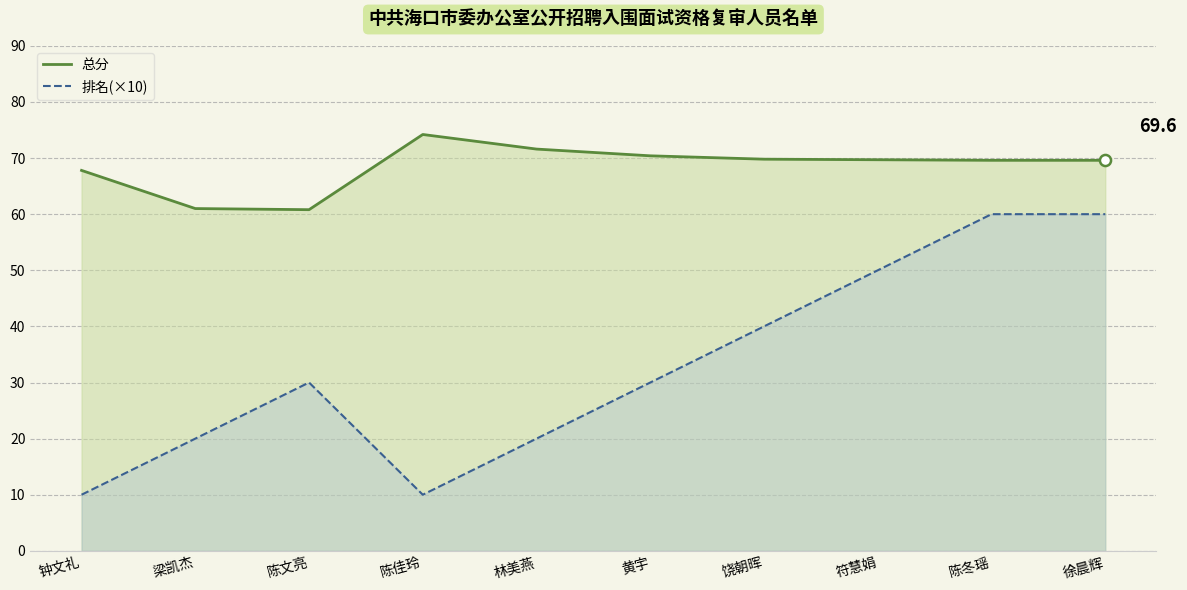

List the series in order of their peak value, lowest first.

排名(×10)_line, 总分_line